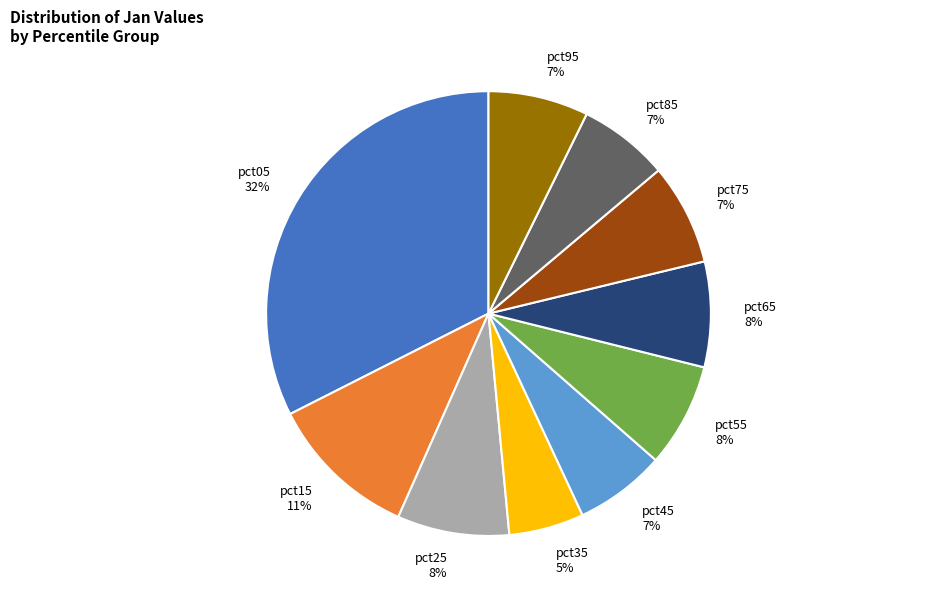

To the nearest percent, what is the combined percentage of pct15 and pct75?

18%